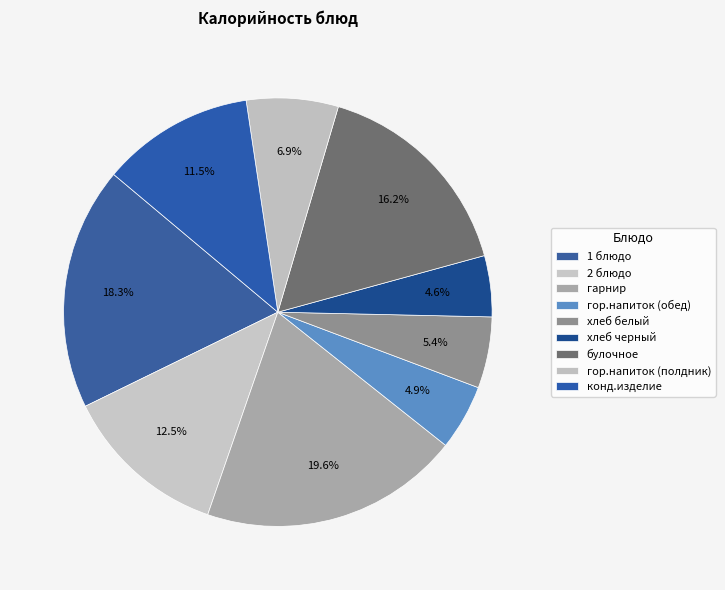

The 2 блюдо slice represents 4% of the pie. True or false?

False